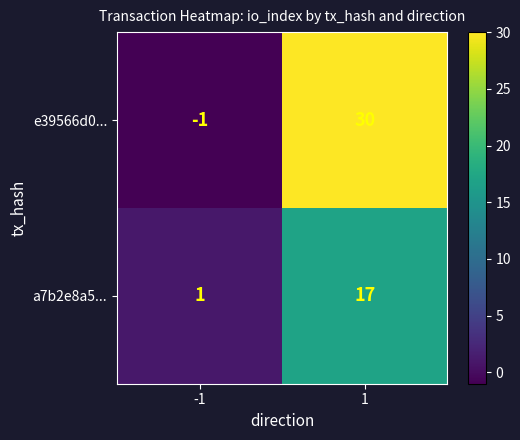

What is the smallest value displayed?

-1